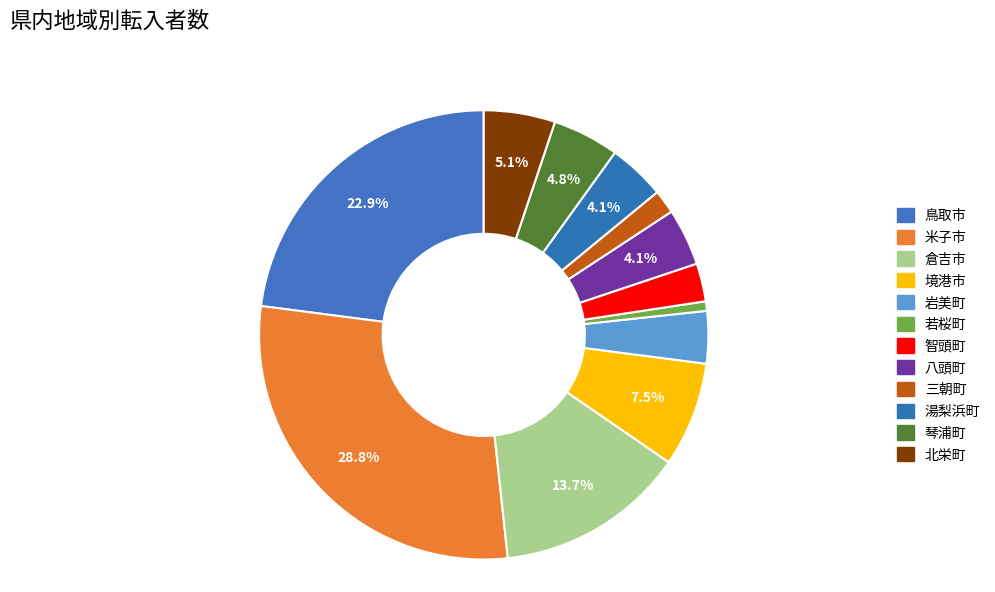

Does 若桜町 represent more than half of the total?

No